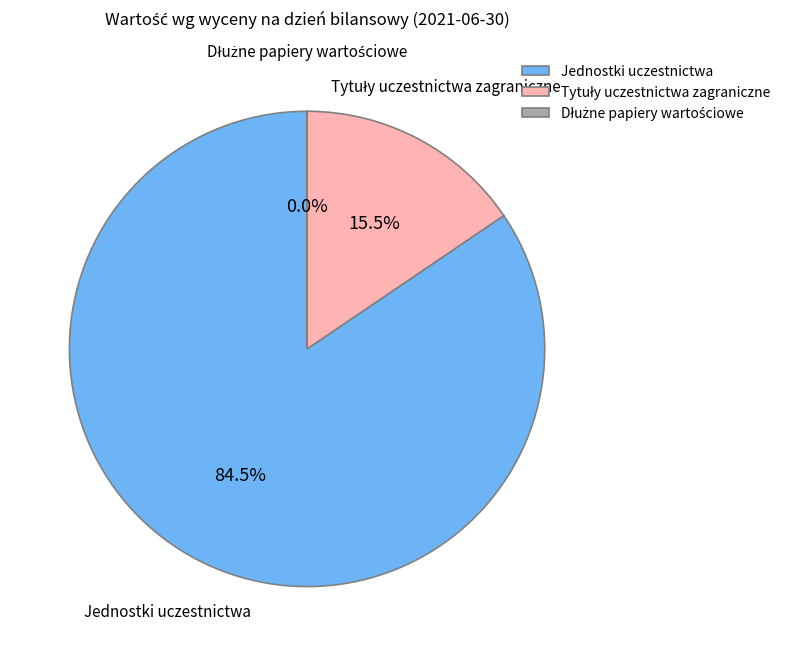

How much of the chart is everything except Jednostki uczestnictwa?

15.5%